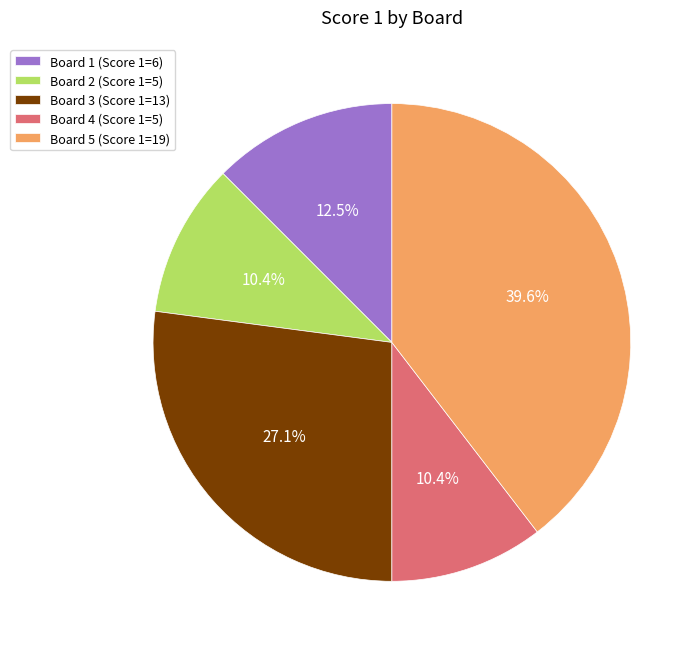

What is the total percentage of Board 1 and Board 2?

22.9%